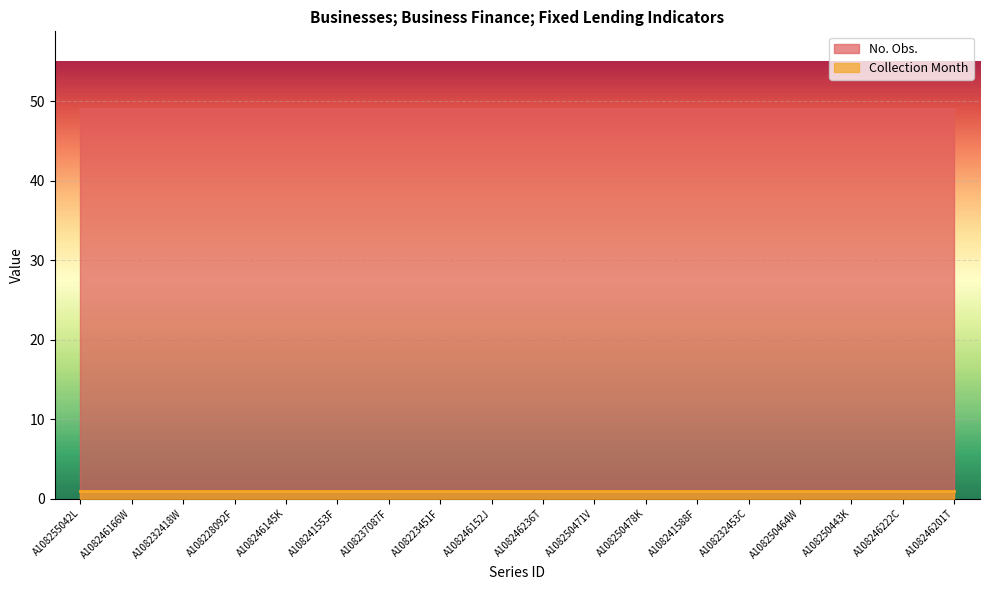

Which has a higher value, A108237087F or A108223451F?

A108237087F